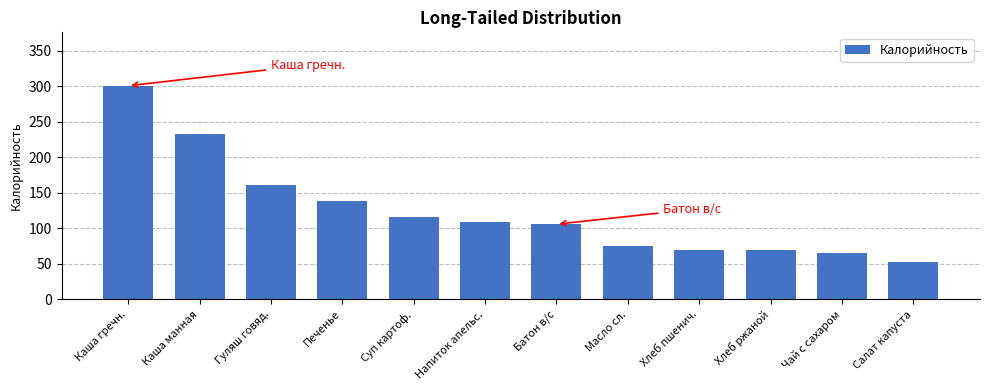

At which label is the value closest to 176?

Гуляш говяд.